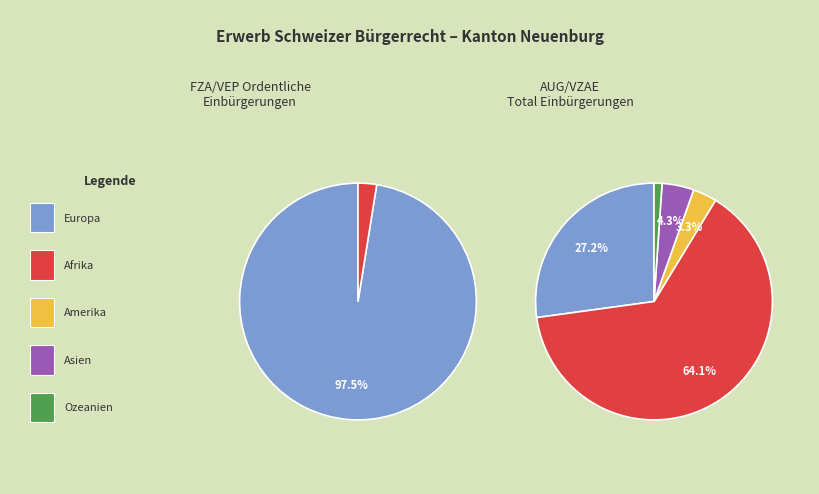

Does Ozeanien account for over 50% of the chart?

No